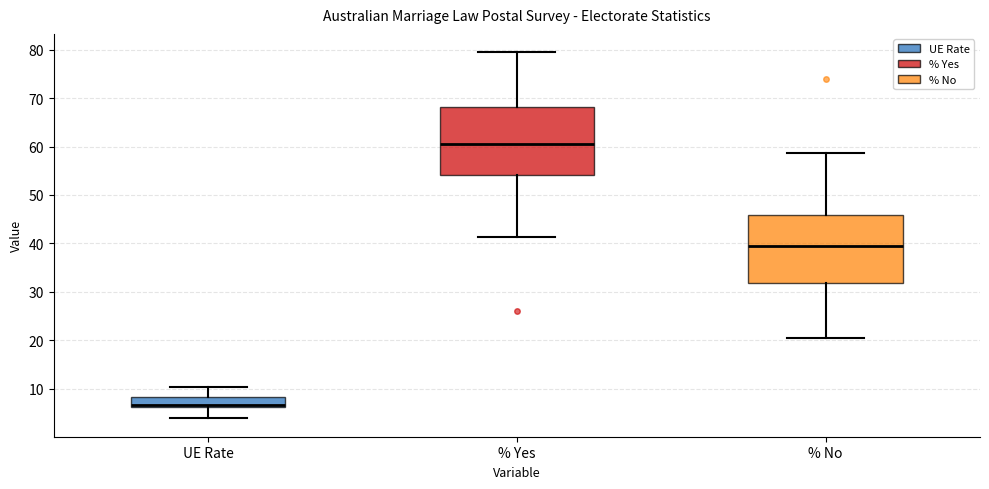

Where is the upper edge of the box for UE Rate on the y-axis? The values are not printed on the chart, so give them approximately, as read against the axis.

8